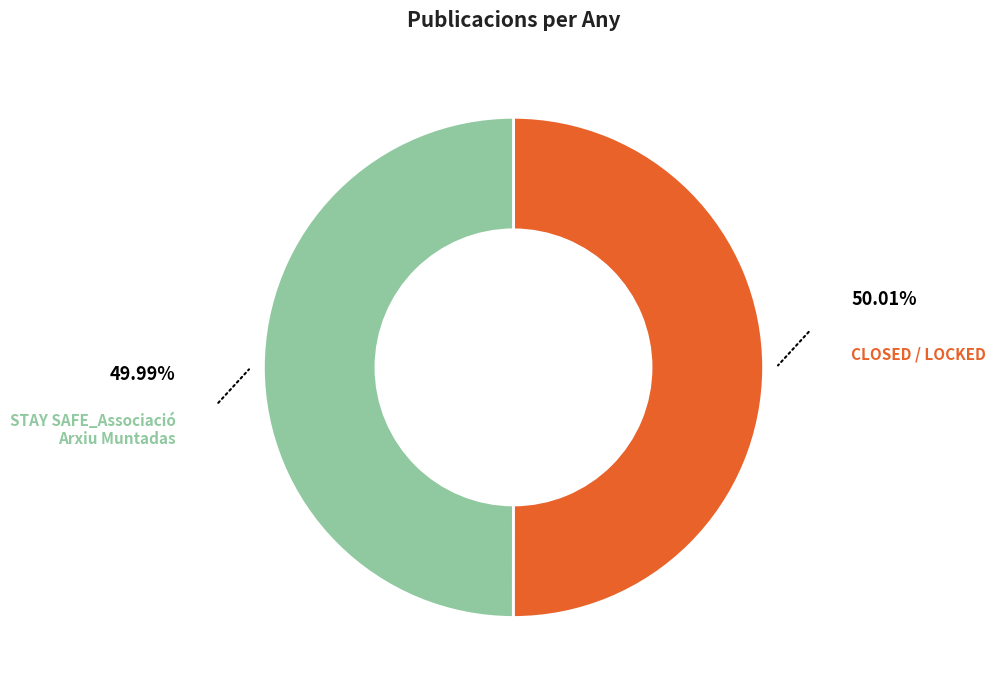

Does any single category account for the majority?

Yes